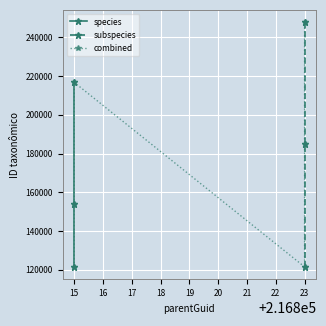

What is the smallest value displayed?

121444